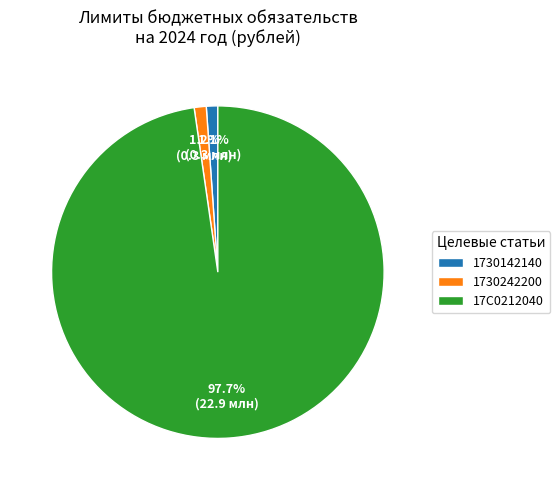

Is the sum of 1730242200 and 17С0212040 greater than half?

Yes